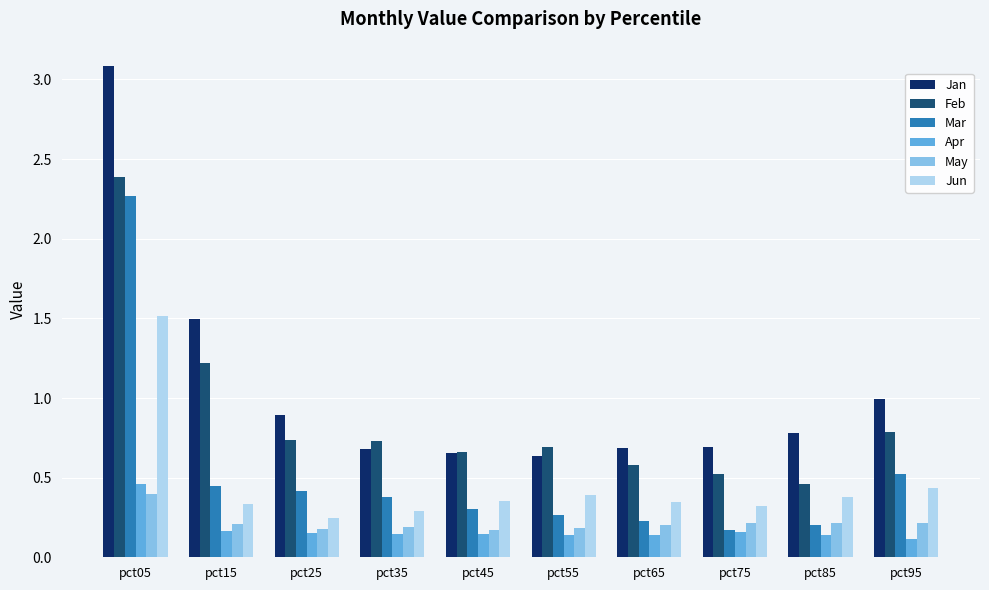

What is the total value across all series at pct85?

2.2